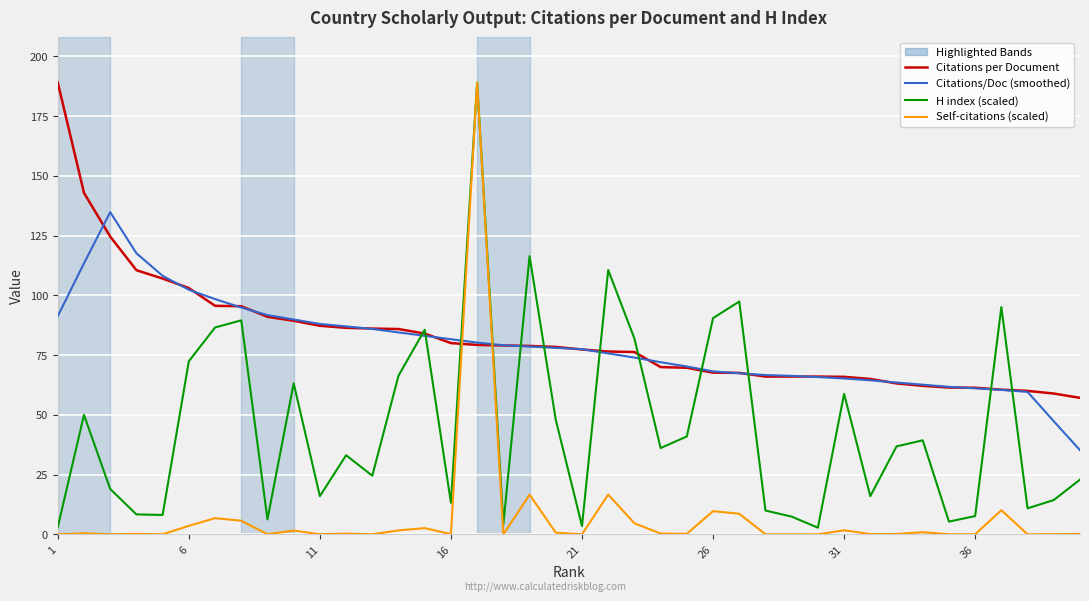

What is the lowest value of the Citations per Document series?

57.1